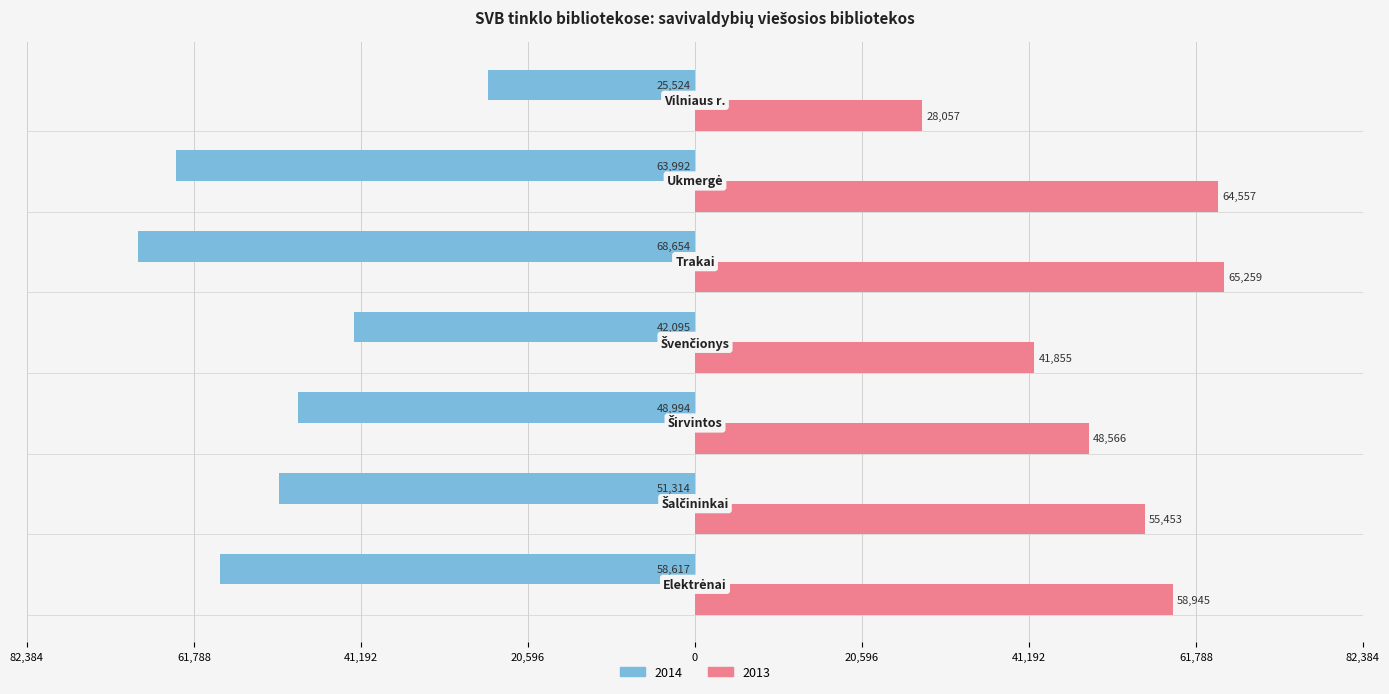

Reading left to right, transcribe all the data shown in this chart.

2014: -58617	-51314	-48994	-42095	-68654	-63992	-25524
2013: 58945	55453	48566	41855	65259	64557	28057